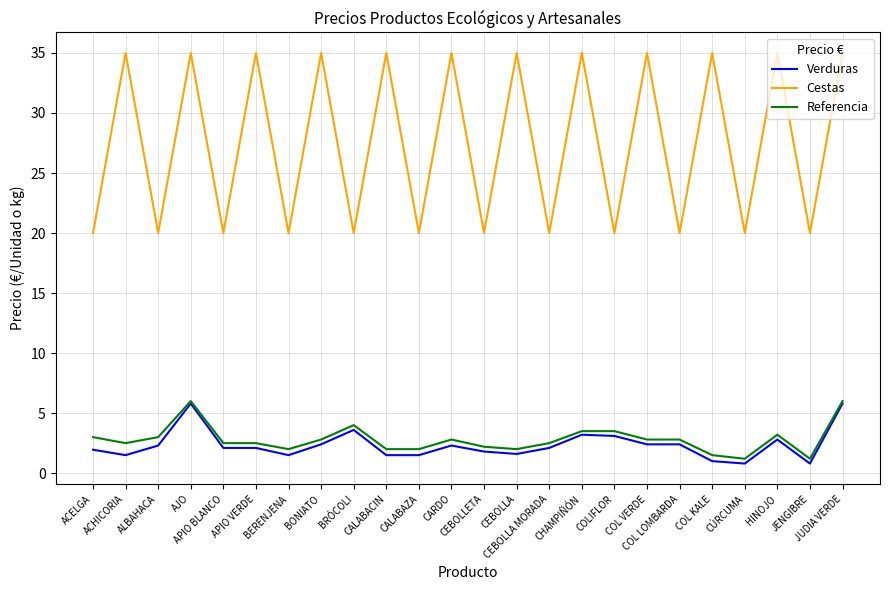

True or false: Cestas and Verduras intersect in this chart.

False